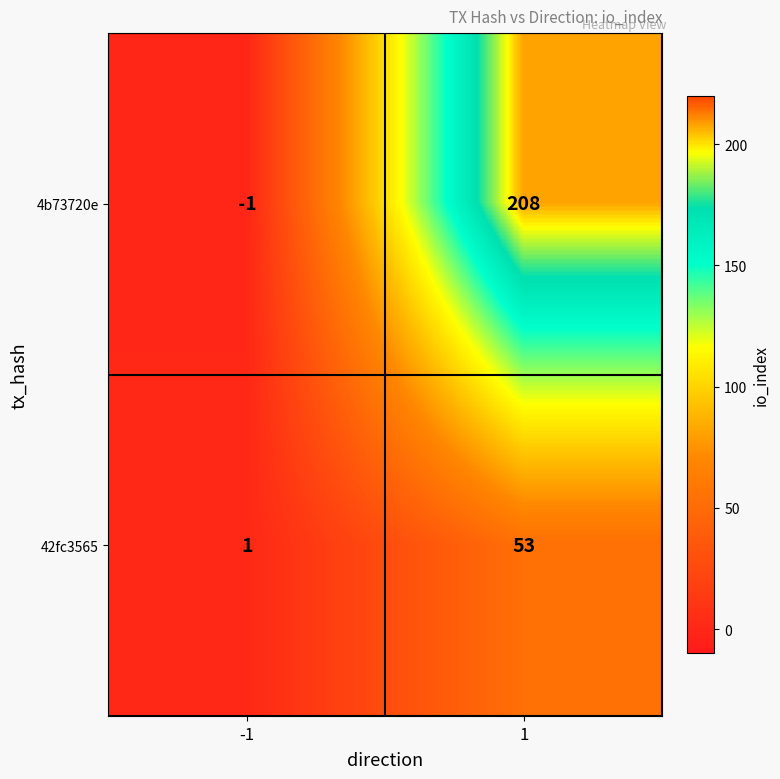

The value of 4b73720e at 1 is 307. True or false?

False